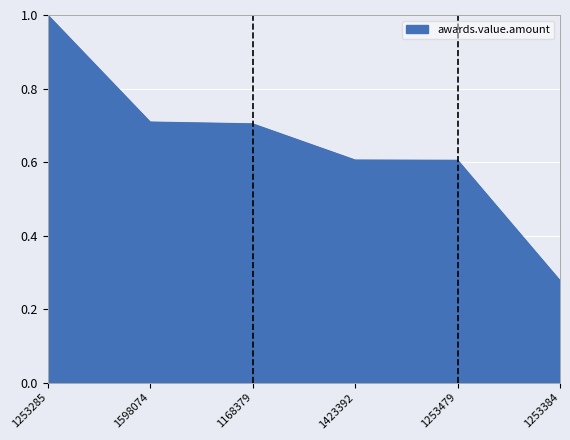

Count the values in the range 0 to 1.

6